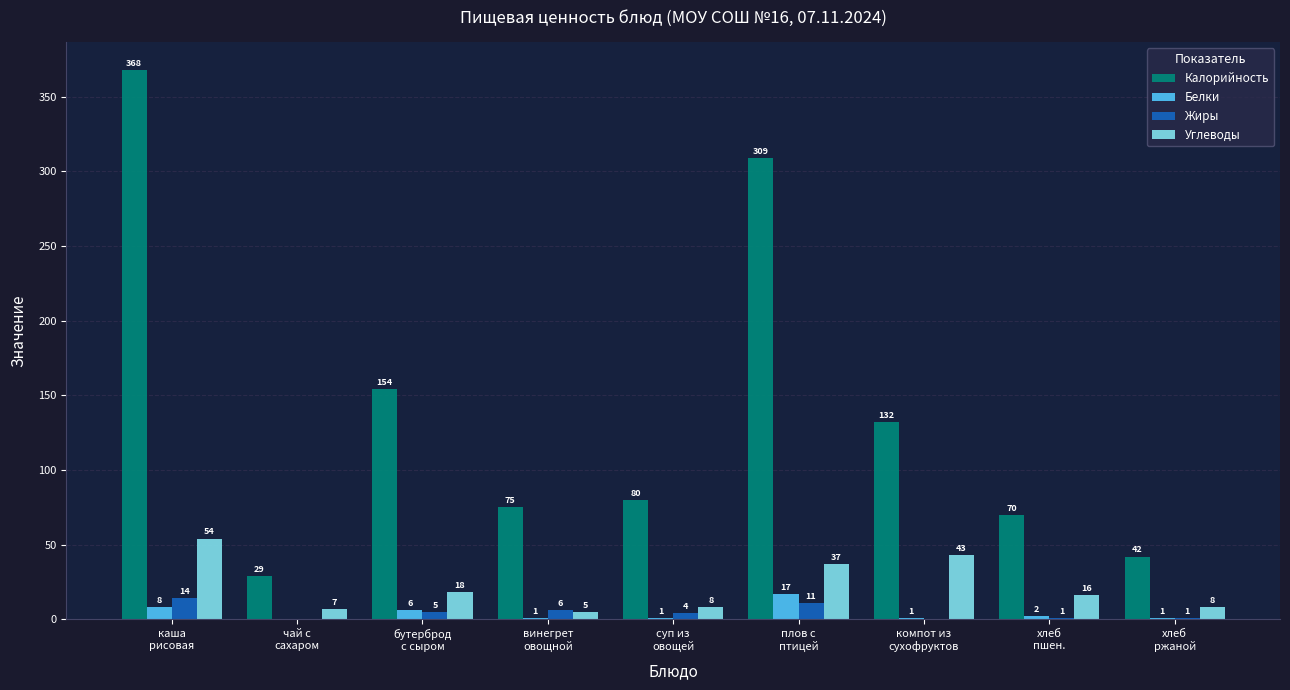

What is the total value across all series at каша
рисовая?

444